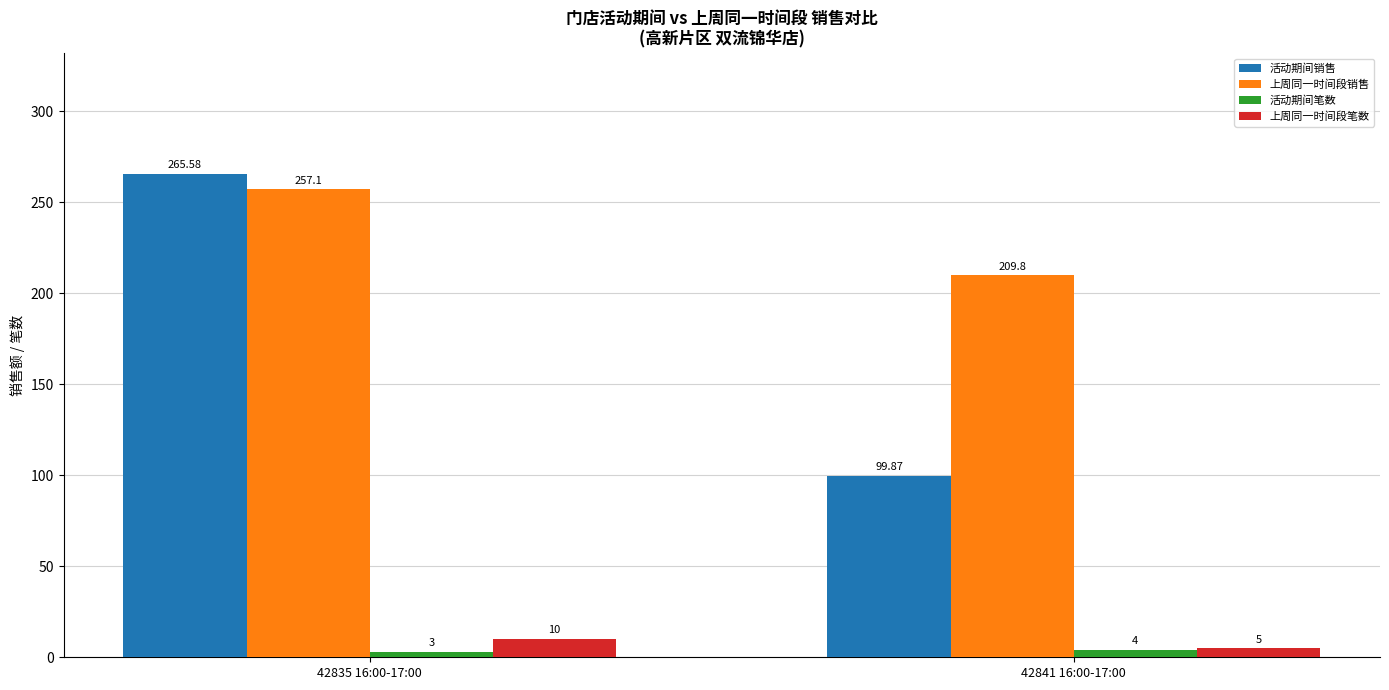

What is the difference between the highest and lowest values at 42841 16:00-17:00?

205.8